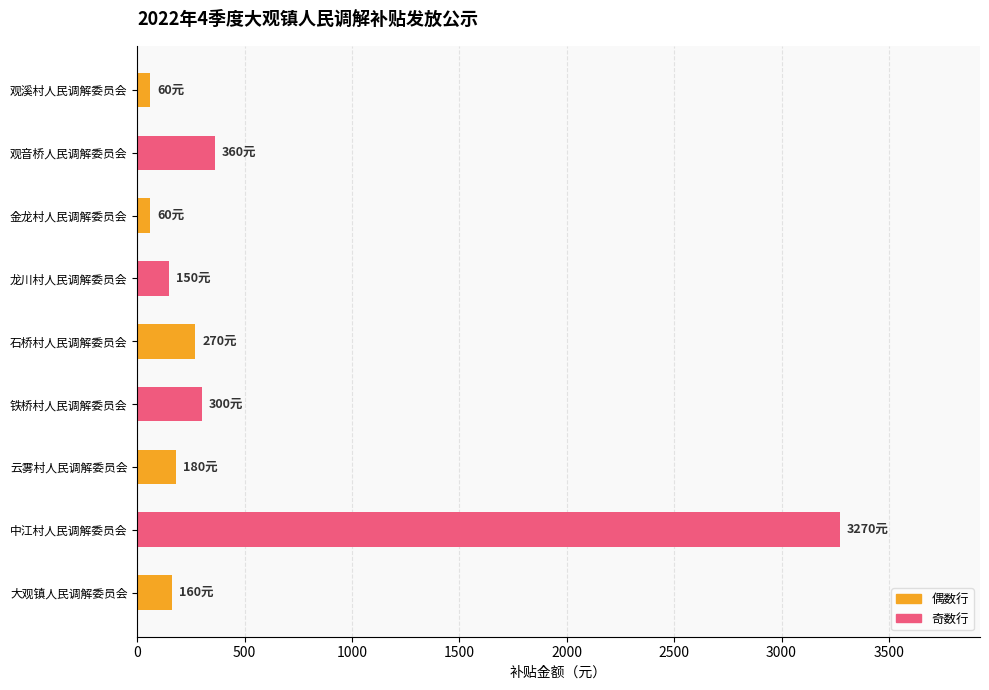

What is the approximate value at 铁桥村人民调解委员会?

300